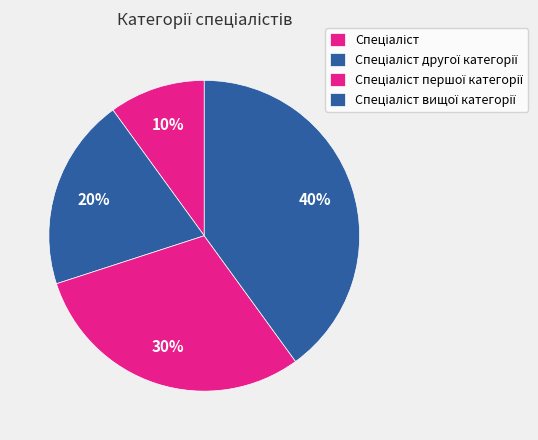

Does Спеціаліст вищої категорії represent more than half of the total?

No